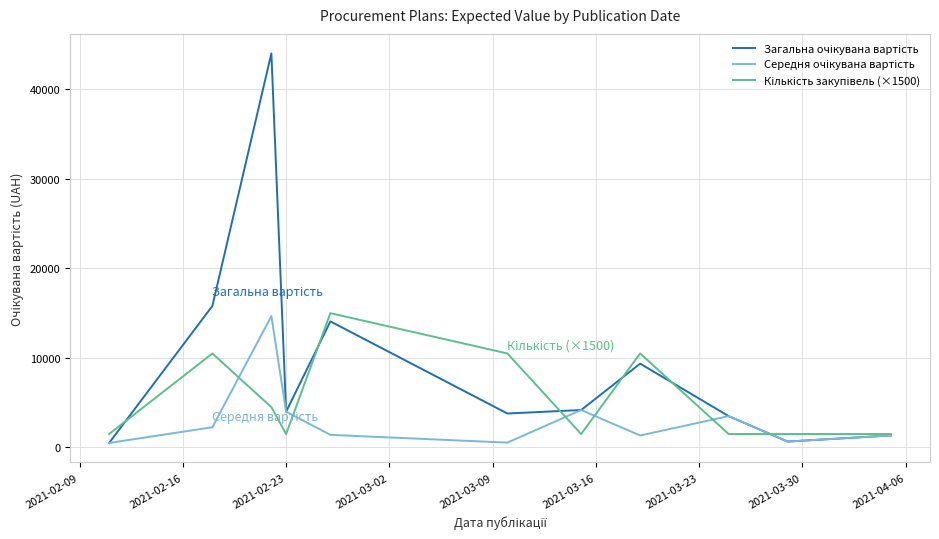

What is the greatest value displayed?

44017.3